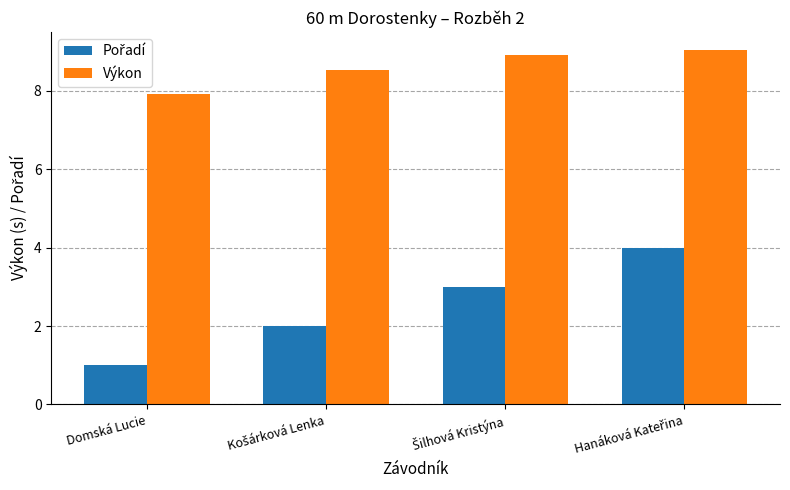

What is the approximate value of Výkon at Domská Lucie?

7.9